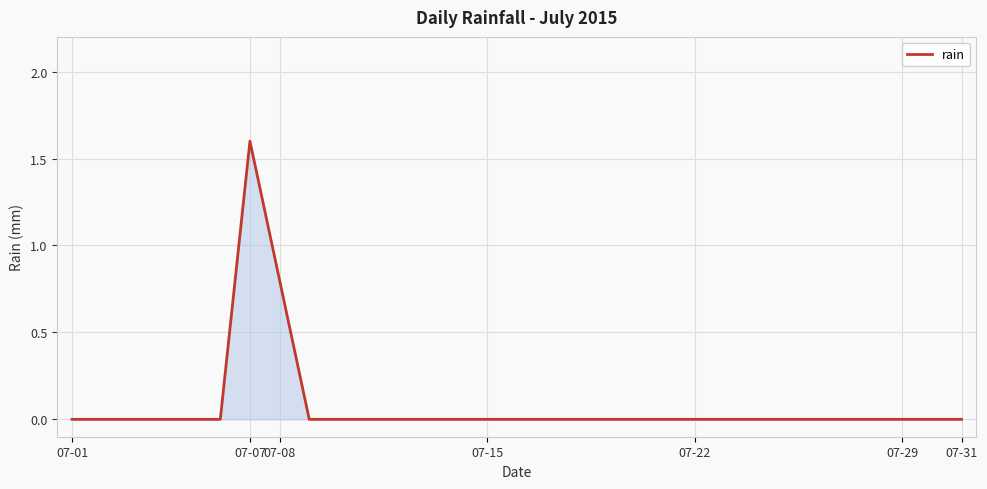

How many lines are shown in the chart?

1